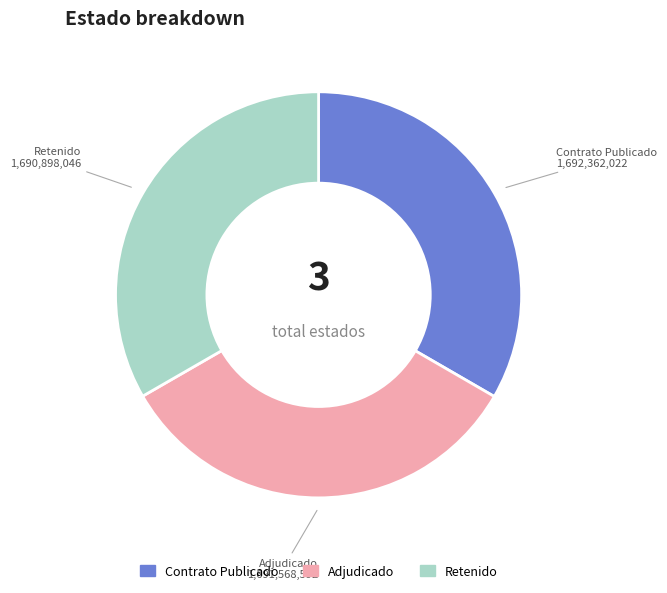

Is there any slice that represents more than half of the pie?

No